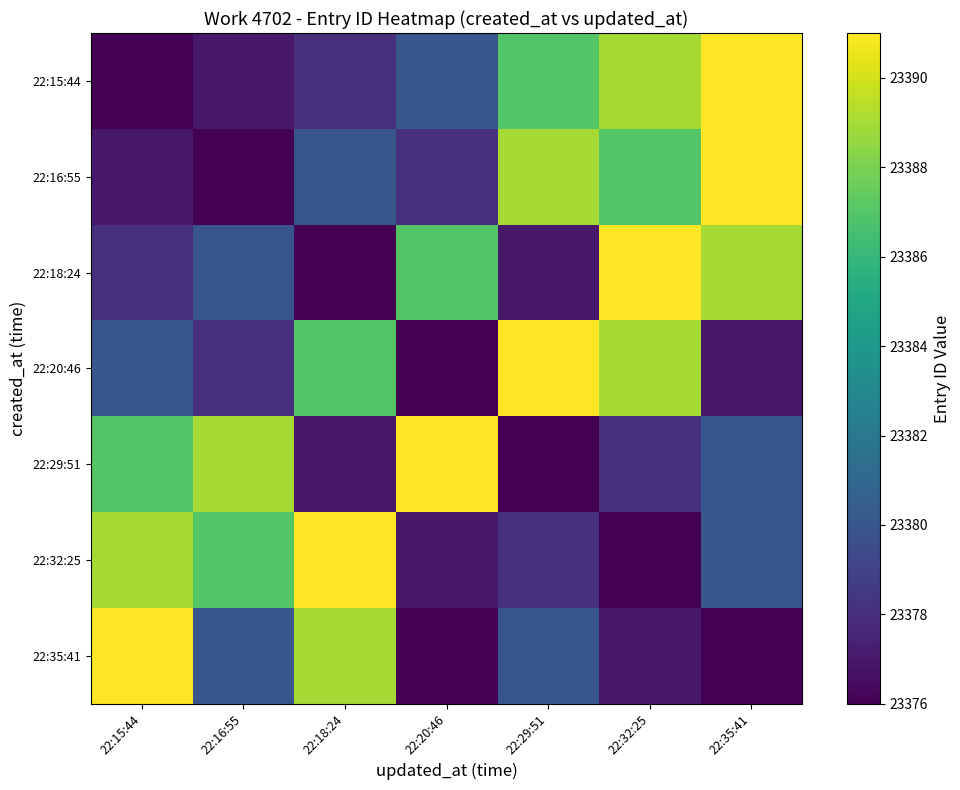

How many distinct data groups are displayed?

7